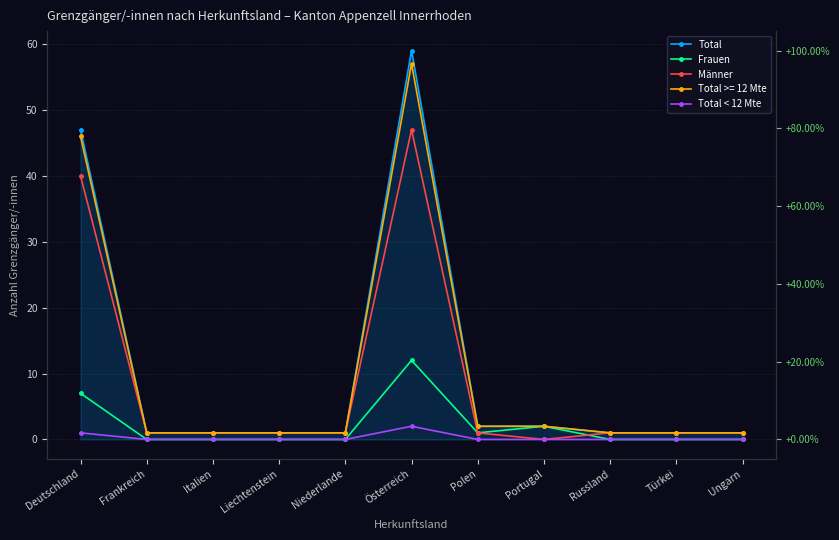

List the labels in order of Total < 12 Mte value, largest first.

Österreich, Deutschland, Frankreich, Italien, Liechtenstein, Niederlande, Polen, Portugal, Russland, Türkei, Ungarn